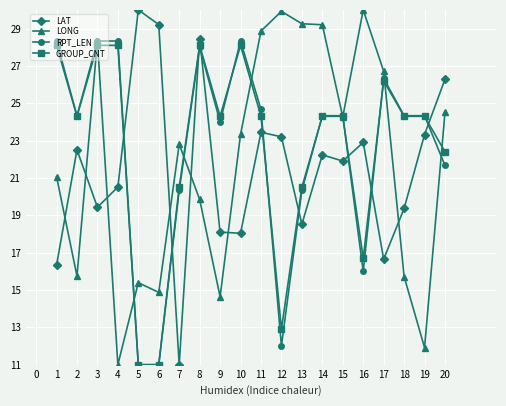

What is the difference between the maximum and minimum values in the RPT_LEN series?

17.3